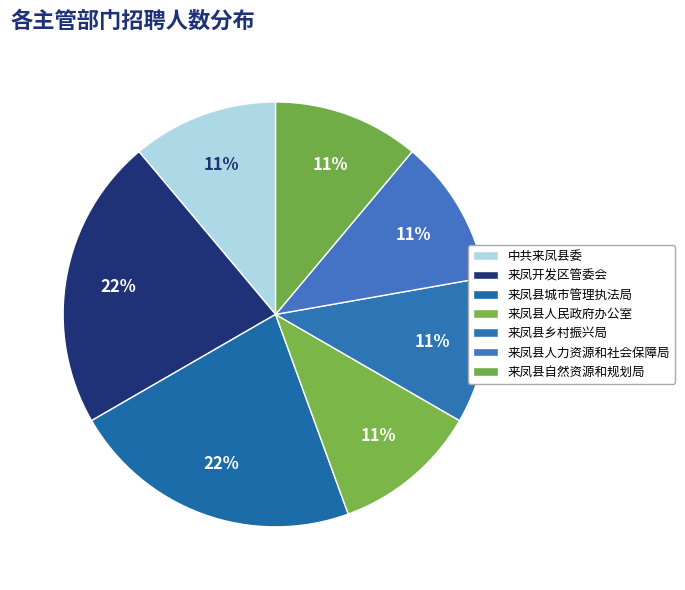

Does 来凤开发区管委会 represent more than half of the total?

No